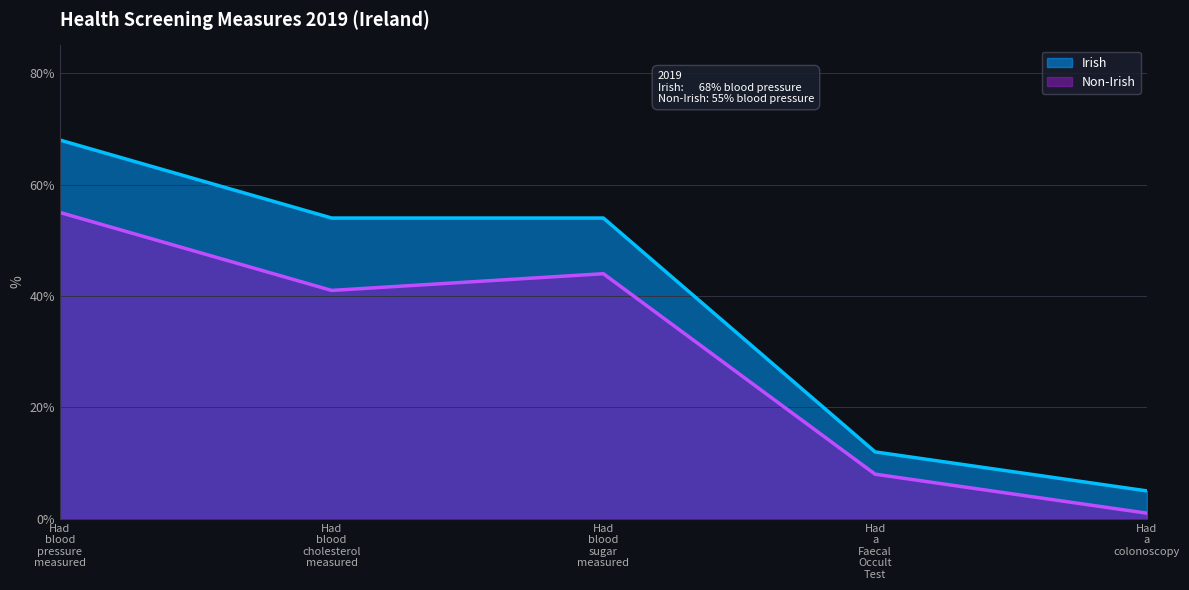

True or false: Irish and Non-Irish intersect in this chart.

False